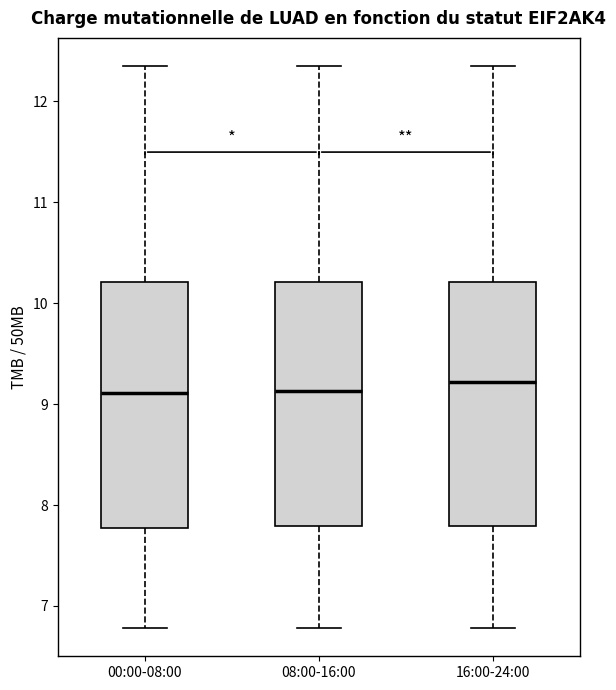

Reading left to right, read every box against the y-axis: the position of its median line, the range the box covers, and the ends of its whiskers. The values are not printed on the chart, so give them approximately, as read against the axis.

00:00-08:00: median 9.1, box 7.8 to 10.2, whiskers 6.8 to 12.4
08:00-16:00: median 9.1, box 7.8 to 10.2, whiskers 6.8 to 12.4
16:00-24:00: median 9.2, box 7.8 to 10.2, whiskers 6.8 to 12.4